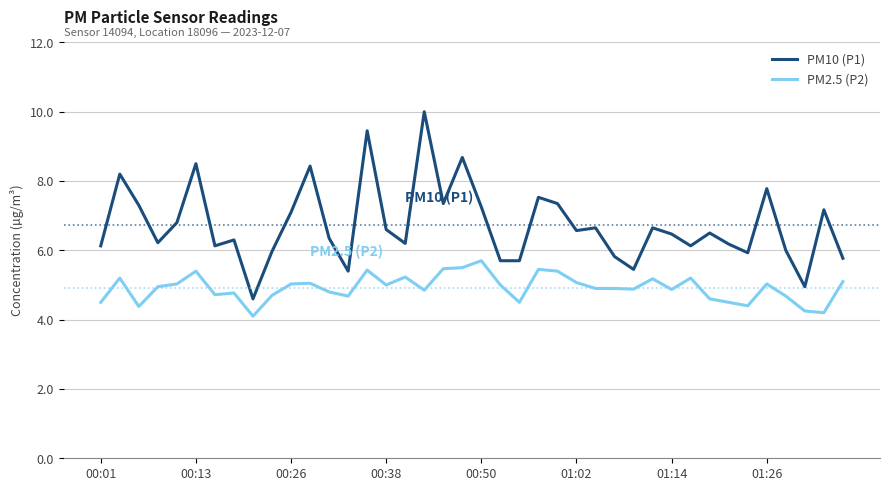

Which series has the largest total across all categories?

PM10 (P1)